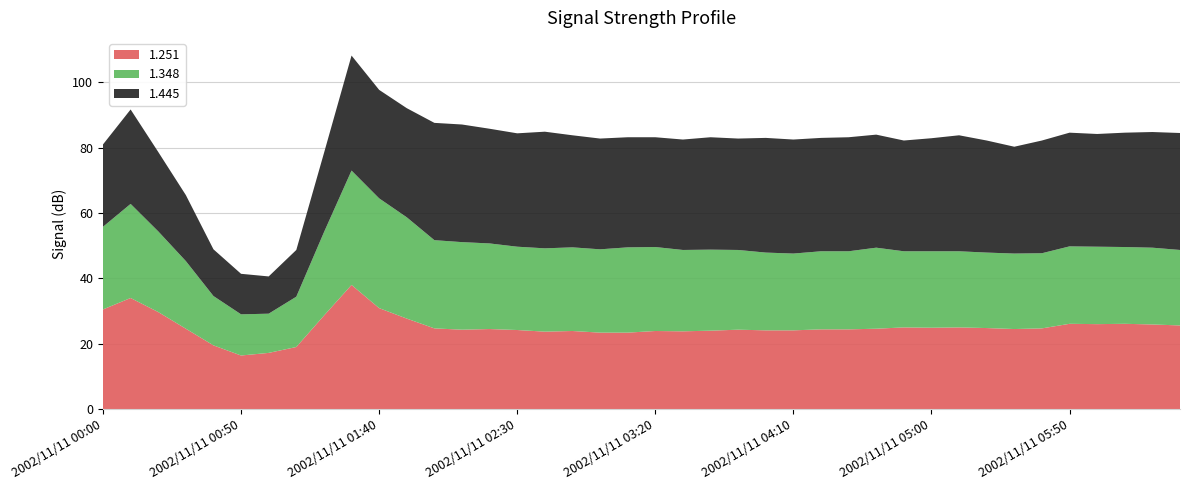

What is the maximum value for 1.251?

38.0